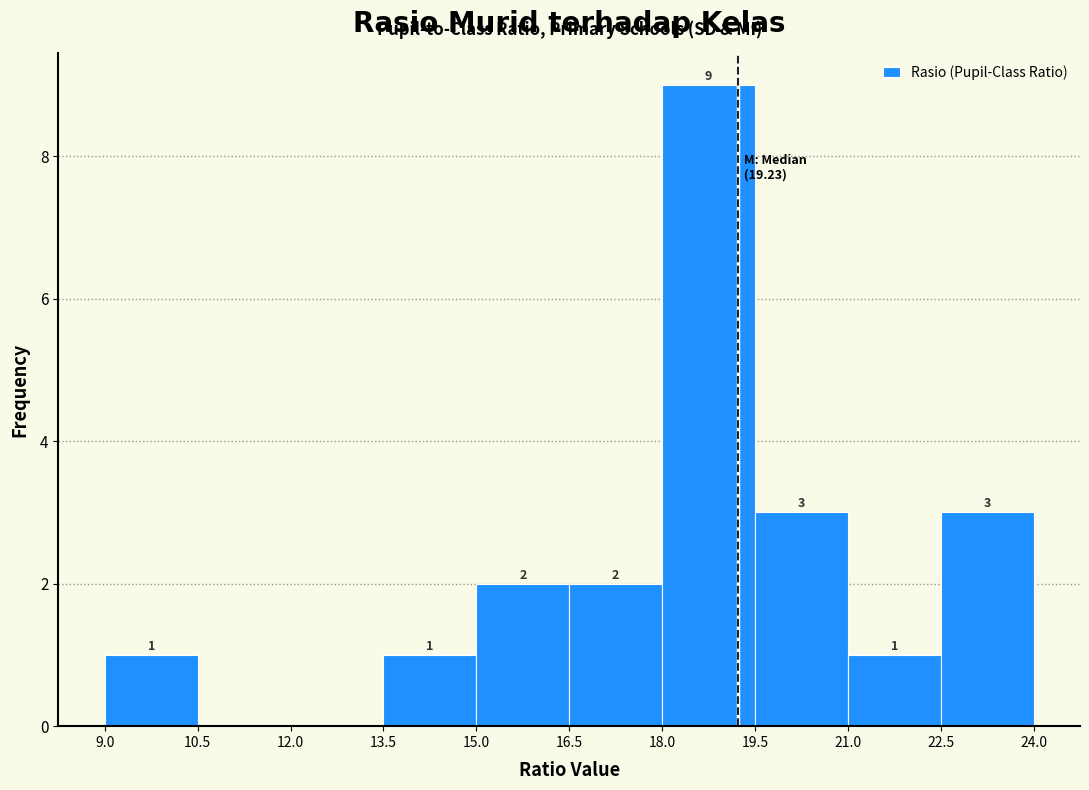

Over which range of the x-axis is the bar tallest?

18.0 to 19.5